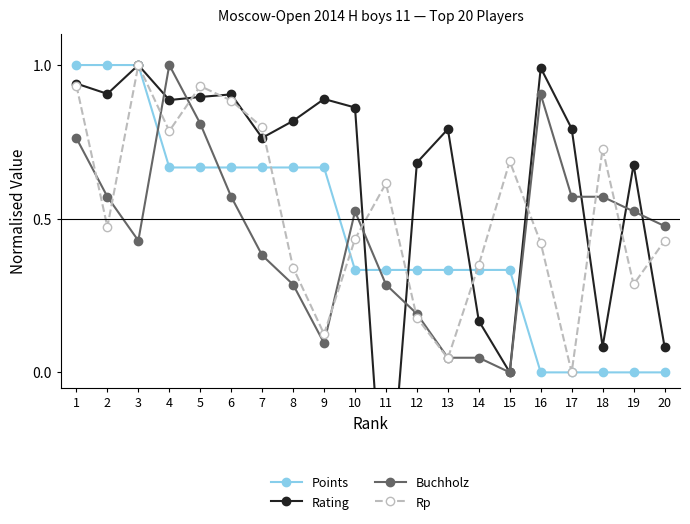

Read the Buchholz value at 7.

0.4